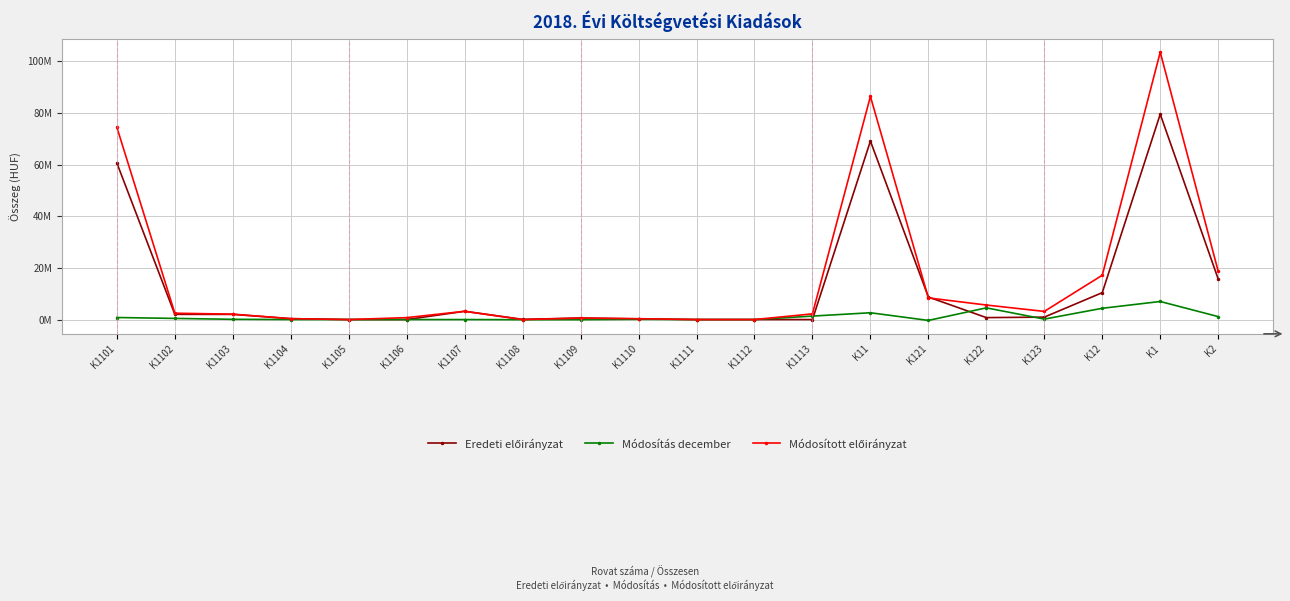

Does the chart display data point markers on the line(s)?

Yes